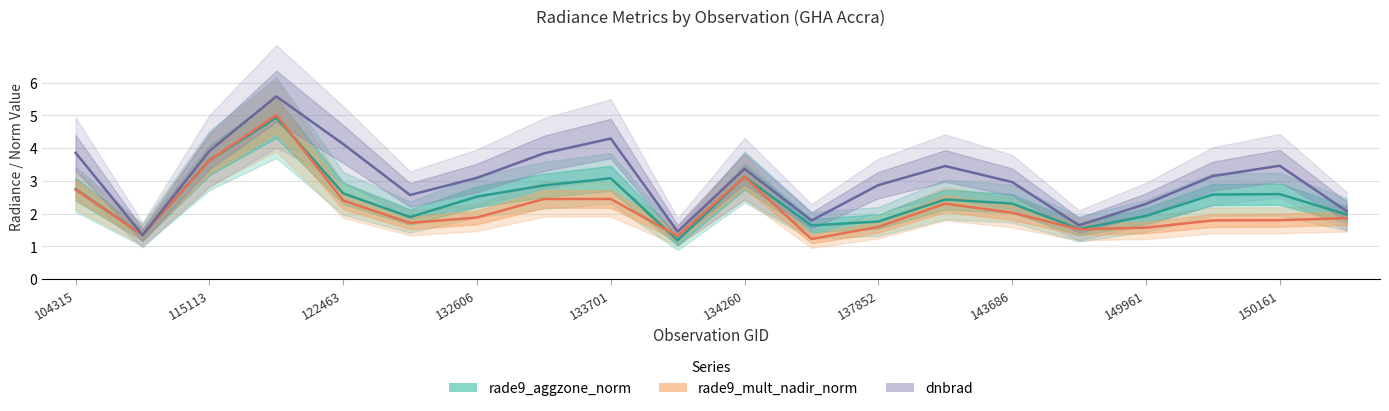

Reading left to right, list all the values displayed in this chart.

rade9_aggzone_norm: 2.7	1.3	3.6	4.9	2.6	1.9	2.5	2.9	3.1	1.2	3.1	1.6	1.8	2.4	2.3	1.5	1.9	2.6	2.6	2.0
rade9_mult_nadir_norm: 2.7	1.3	3.6	5.0	2.4	1.7	1.9	2.4	2.5	1.3	3.1	1.2	1.6	2.3	2.0	1.5	1.6	1.8	1.8	1.9
dnbrad: 3.9	1.3	3.9	5.6	4.1	2.6	3.1	3.8	4.3	1.5	3.4	1.8	2.9	3.5	3.0	1.6	2.3	3.1	3.5	2.1